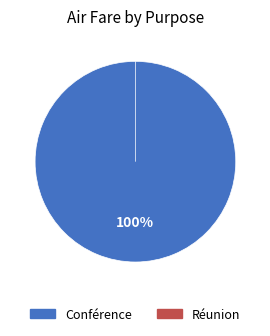

Combined, do Réunion and Conférence account for over 50%?

Yes